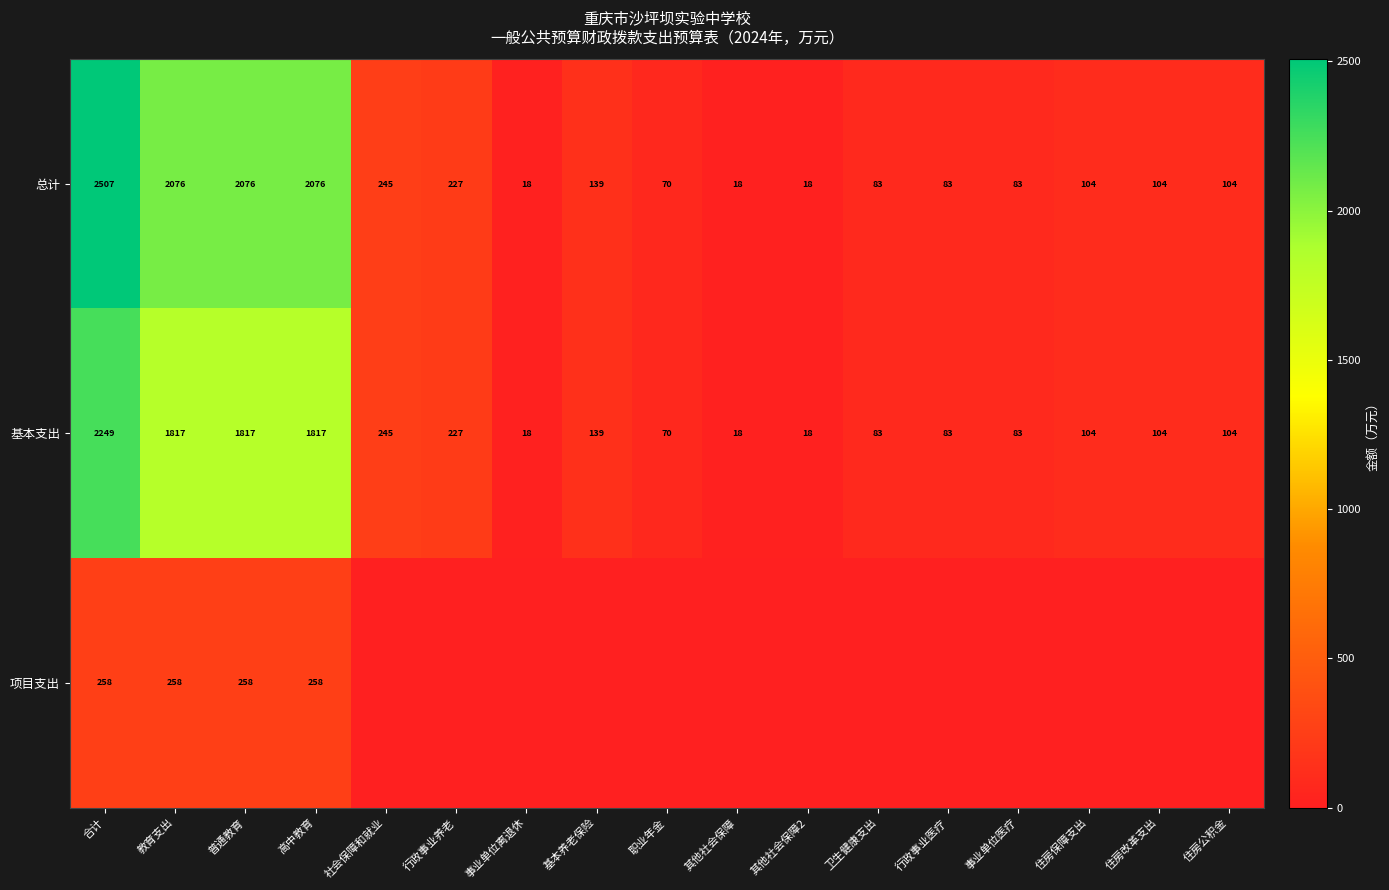

What is the sum of all 基本支出 values?

8996